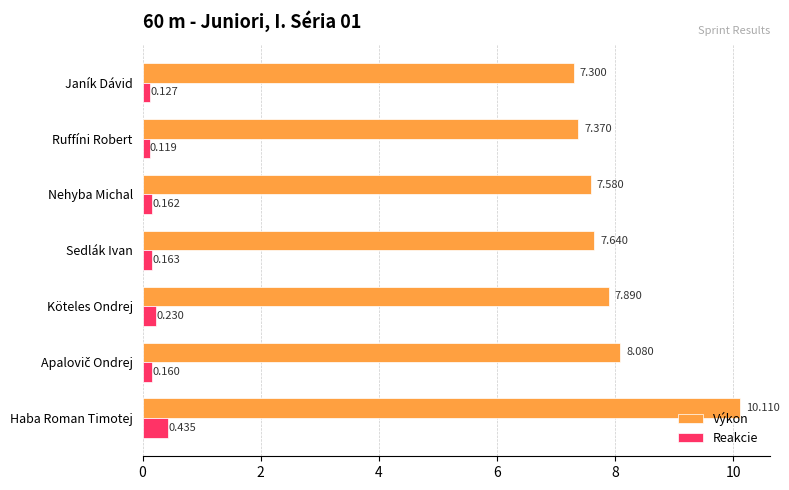

How many distinct data groups are displayed?

2